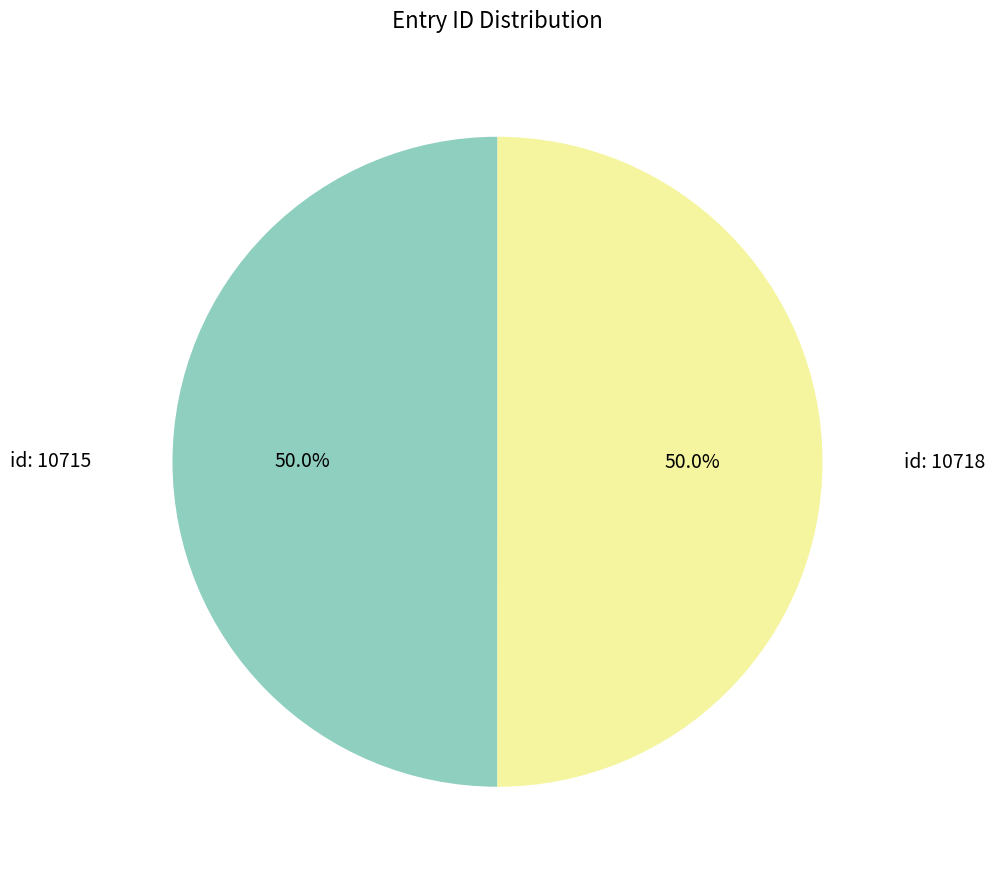

To the nearest percent, what is the combined percentage of id: 10715 and id: 10718?

100%